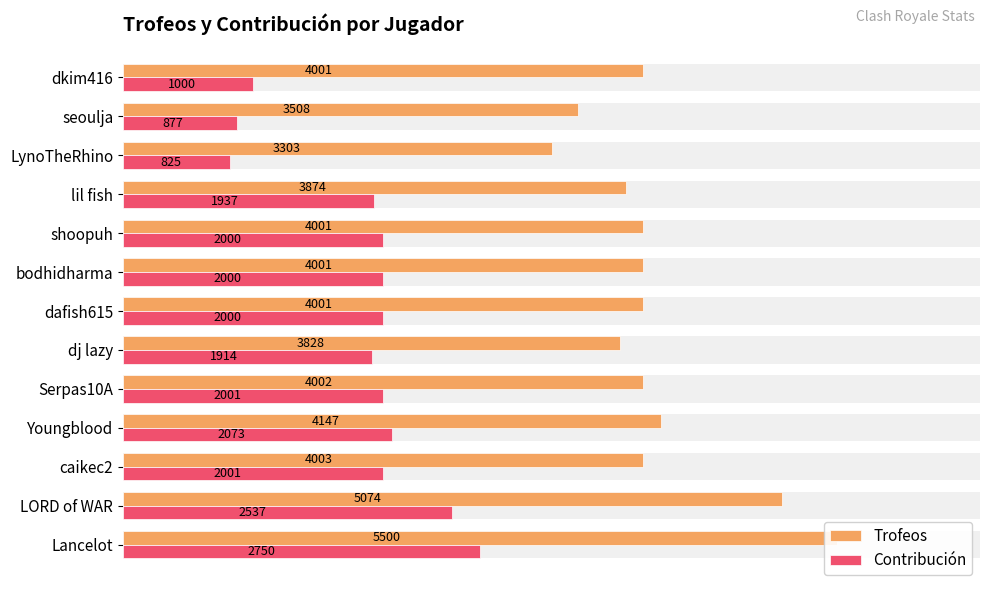

Reading left to right, extract all data points from this chart.

Trofeos: 5500	5074	4003	4147	4002	3828	4001	4001	4001	3874	3303	3508	4001
Contribución: 2750	2537	2001	2073	2001	1914	2000	2000	2000	1937	825	877	1000